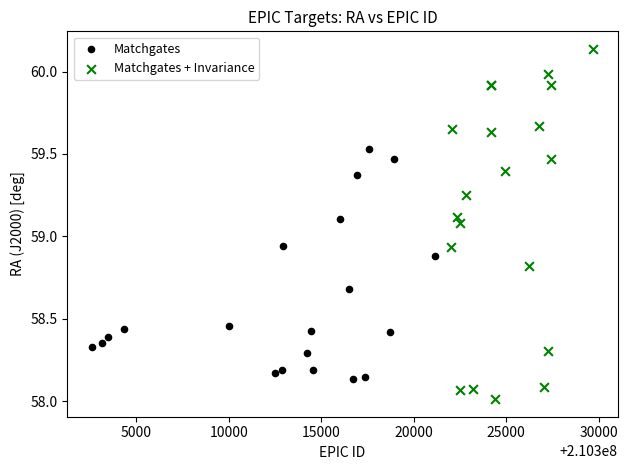

Which series contains the lowest Y value?

Matchgates + Invariance